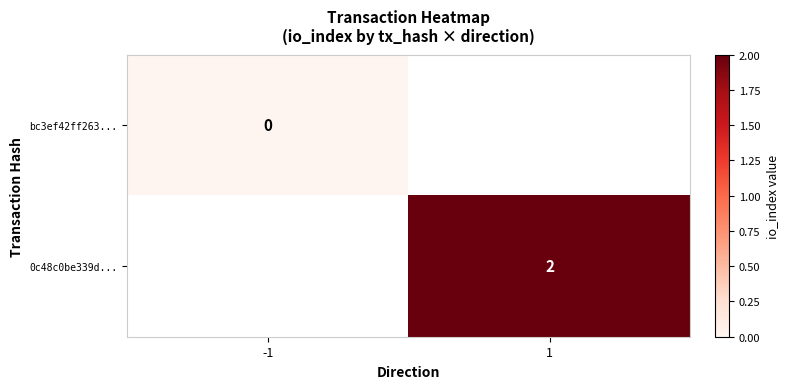

Is it true that 0c48c0be339d... equals 3 at 1?

False